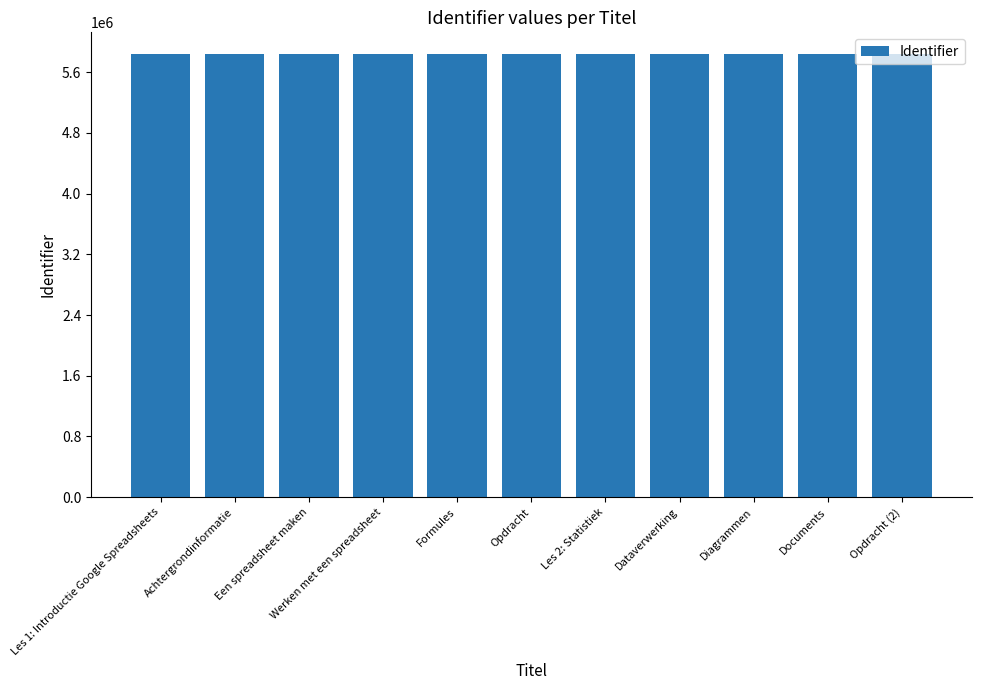

What is the sum of the values at Les 2: Statistiek and Opdracht?

11668964